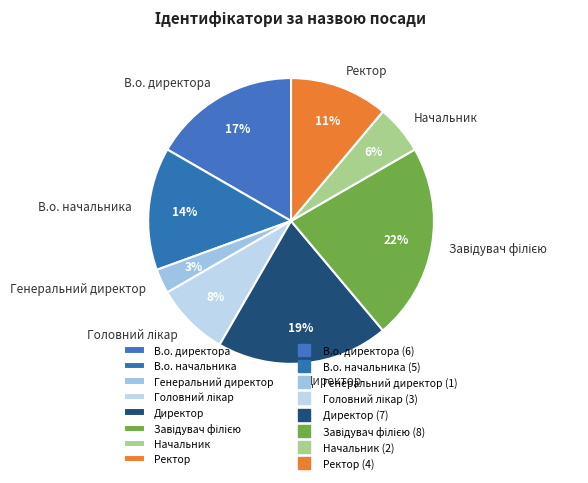

How many slices are in this pie chart?

8